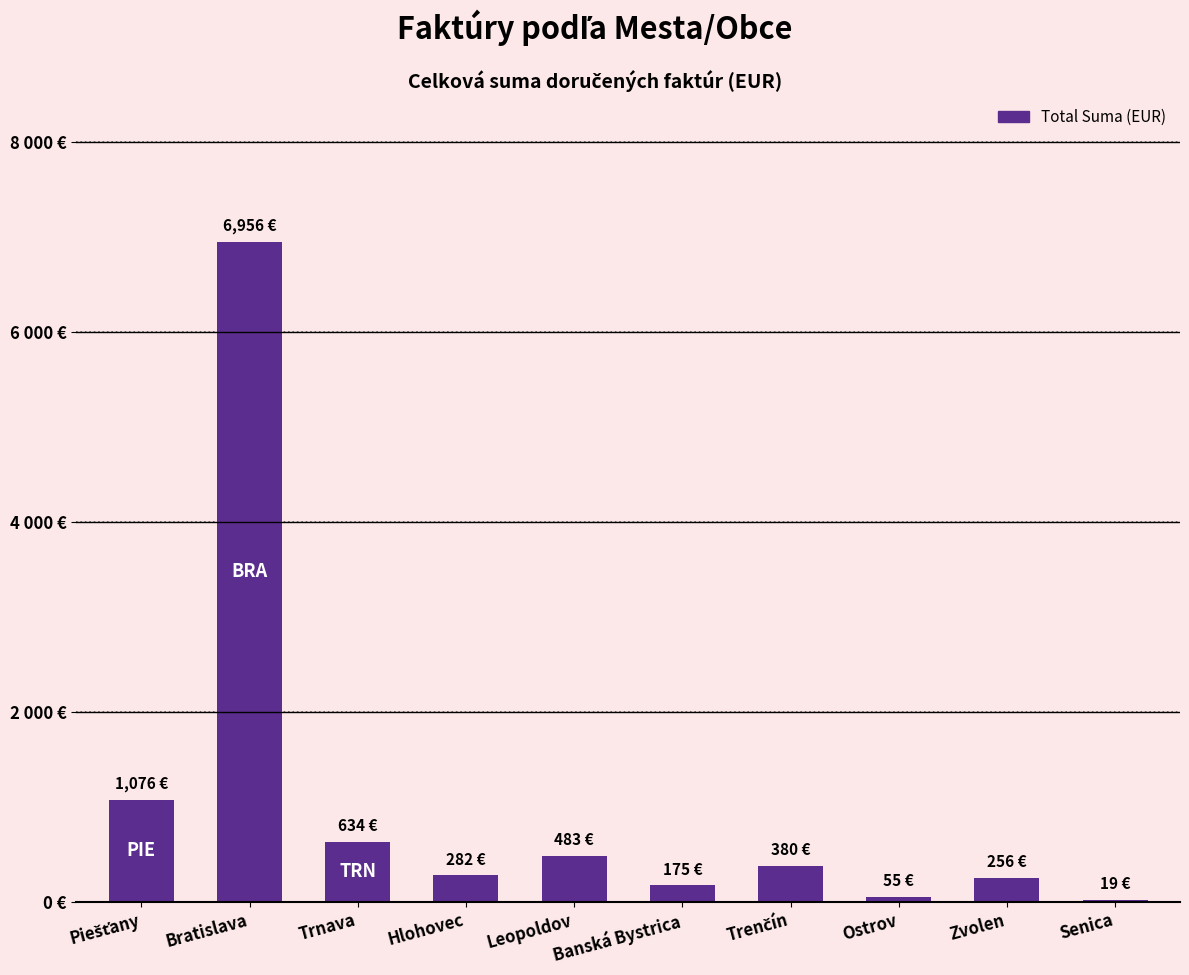

Are the bars horizontal?

No